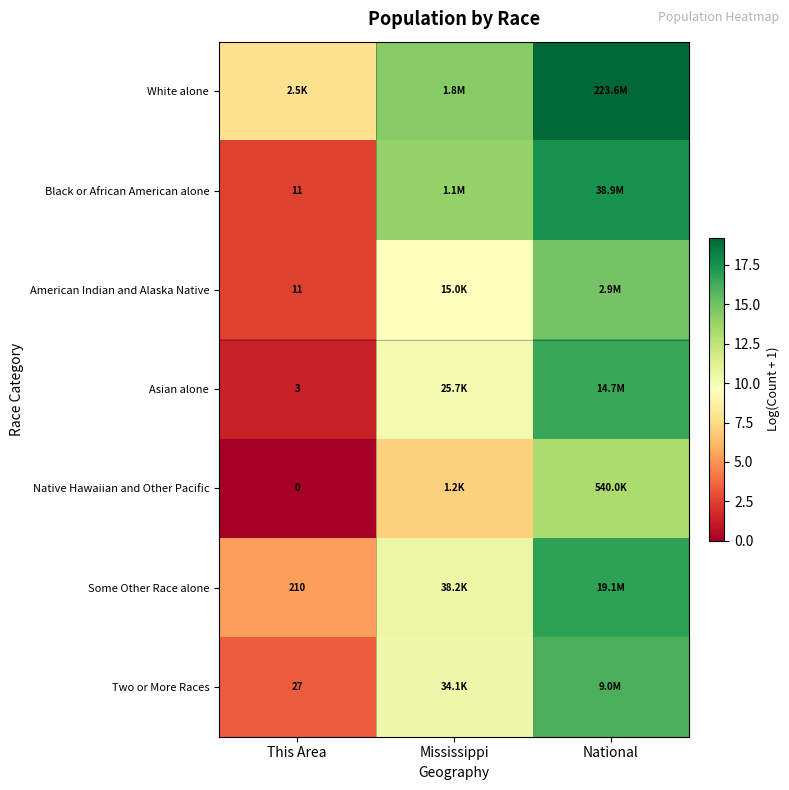

Which series has the largest total across all categories?

White alone